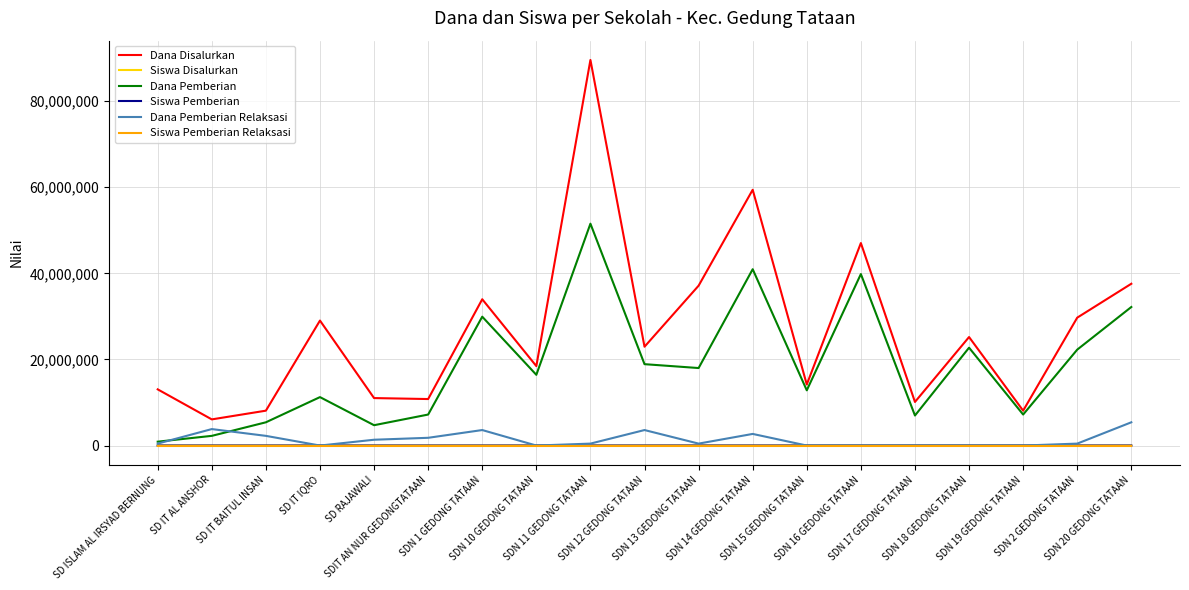

How many lines are shown in the chart?

6